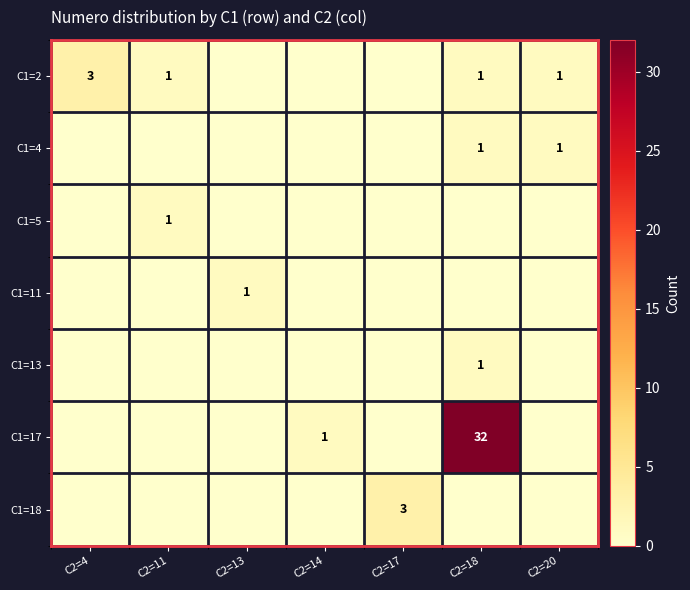

The value of C1=11 at C2=13 is 1. True or false?

True